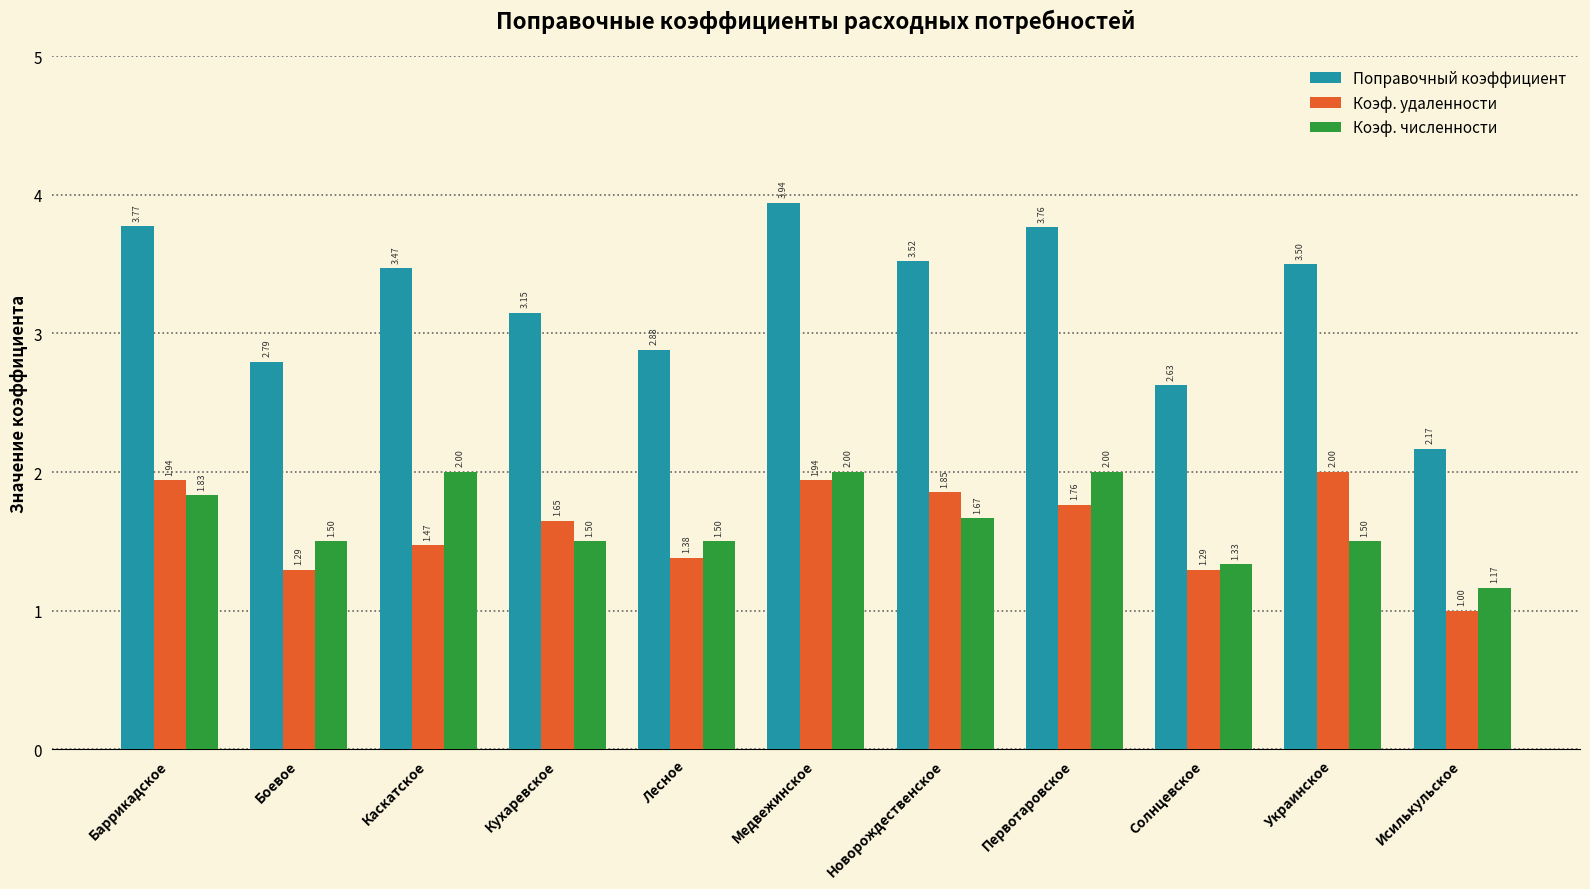

At Медвежинское, list the series in order from largest to smallest.

Поправочный коэффициент, Коэф. численности, Коэф. удаленности